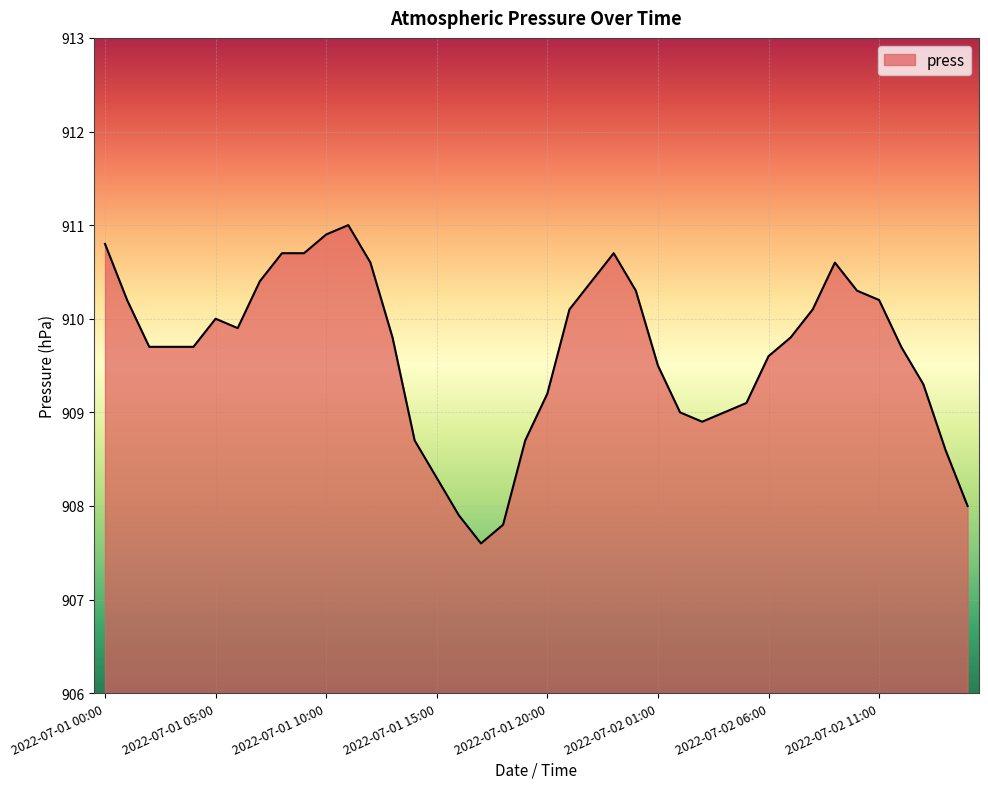

What is the difference between the maximum and minimum values?

3.4